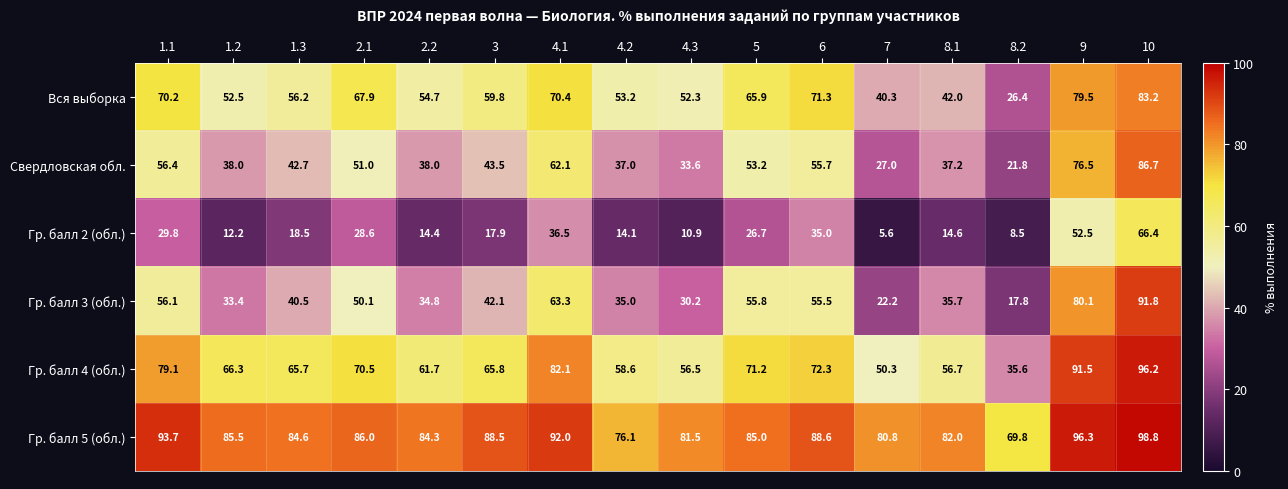

How many data points in Гр. балл 4 (обл.) are less than 66?

8